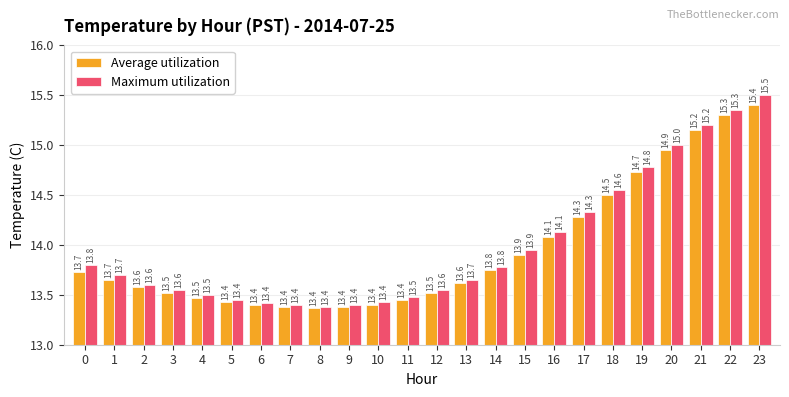

Rank the series by their maximum value, from highest to lowest.

Maximum utilization, Average utilization